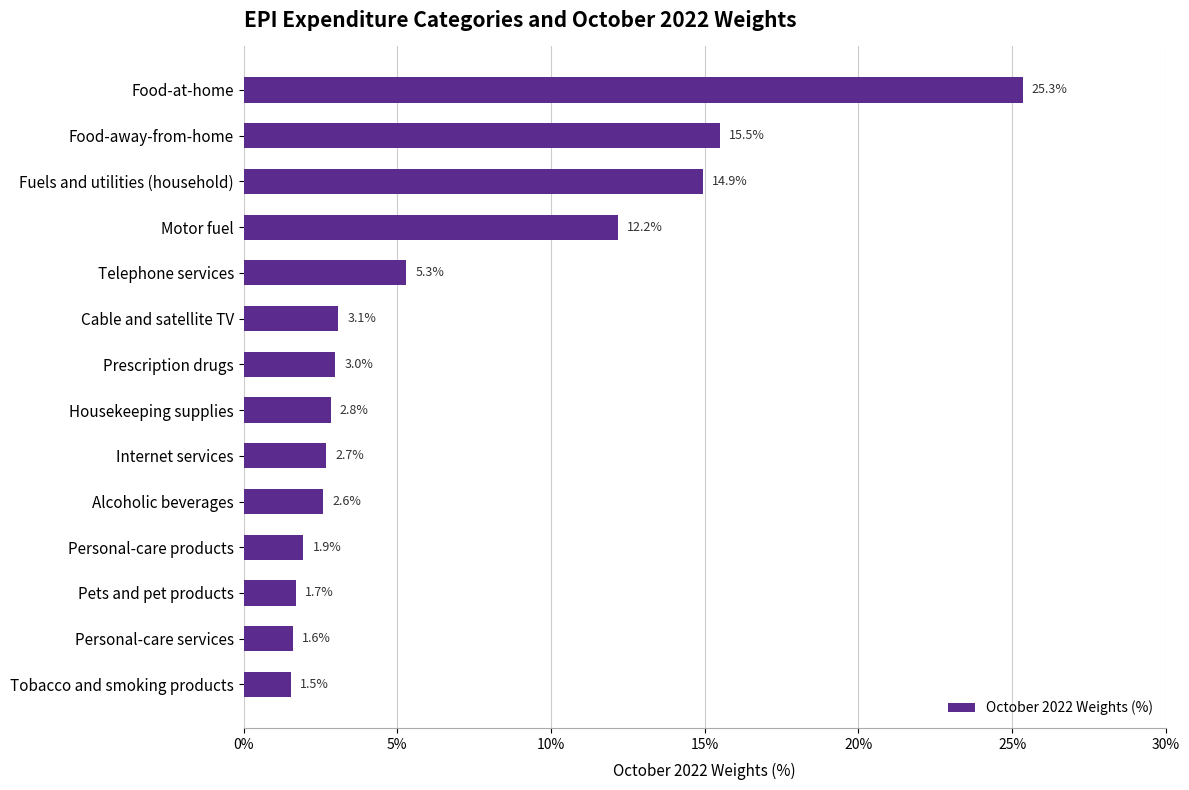

How many bars are there in total?

14